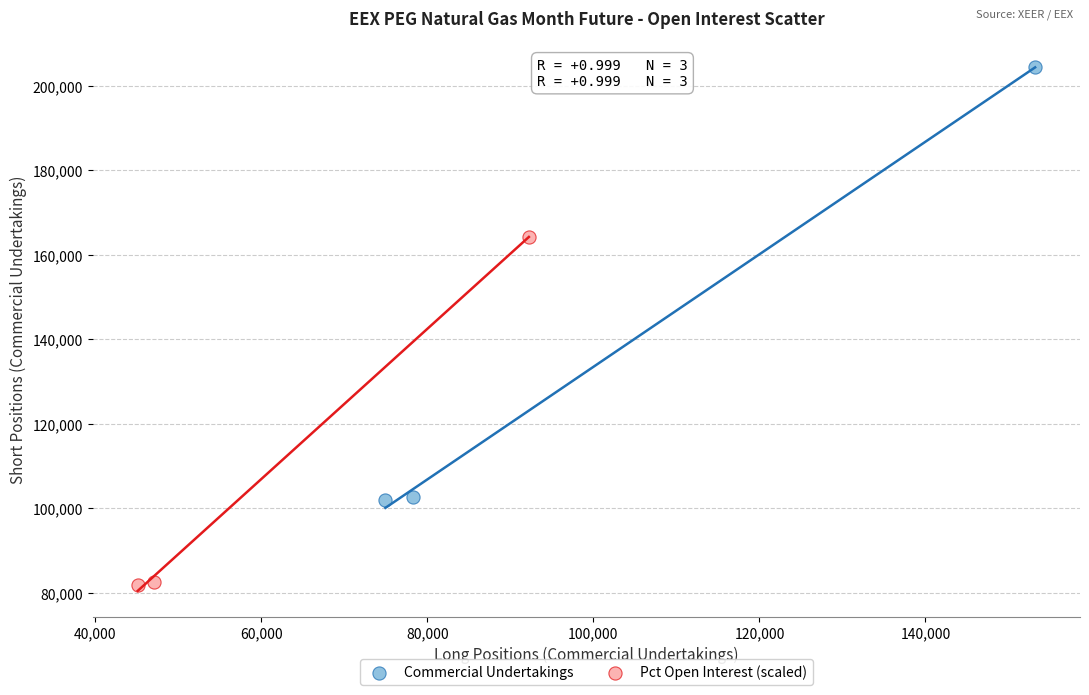

Which series has the largest Y range (max minus min)?

Commercial Undertakings